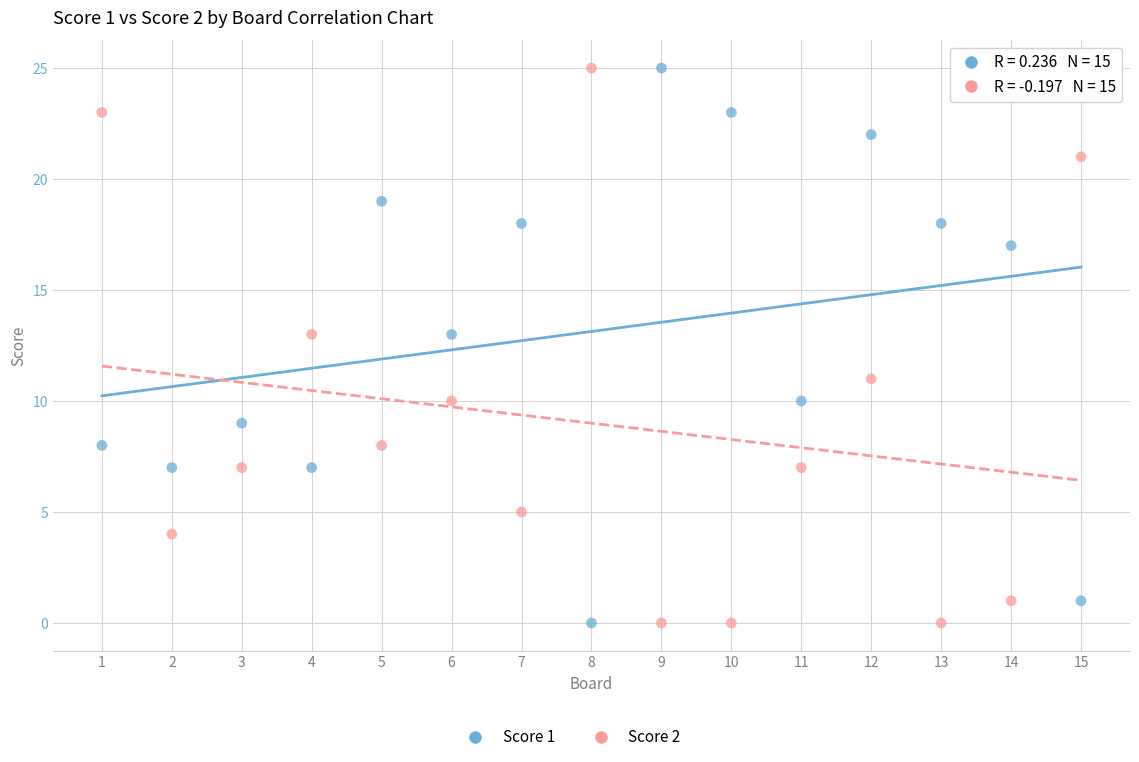

What is the X range (max minus min) for the scatter plot?

14